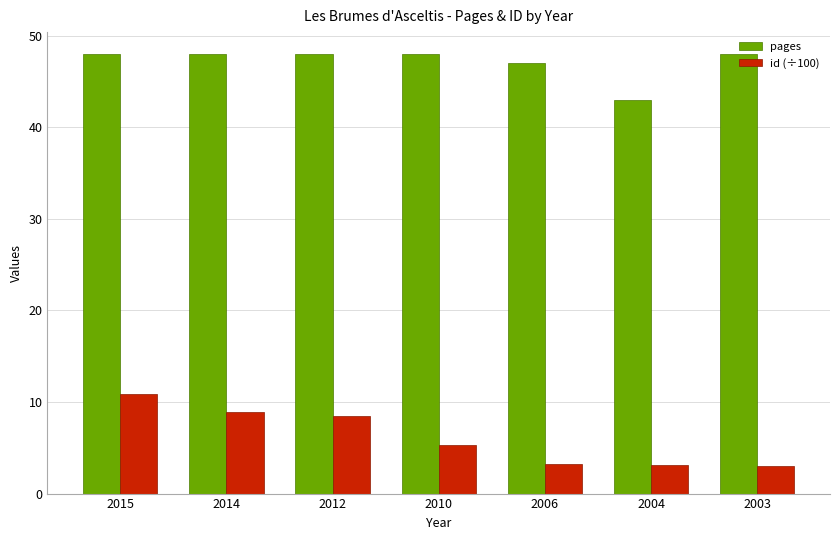

Does the chart contain any negative values?

No